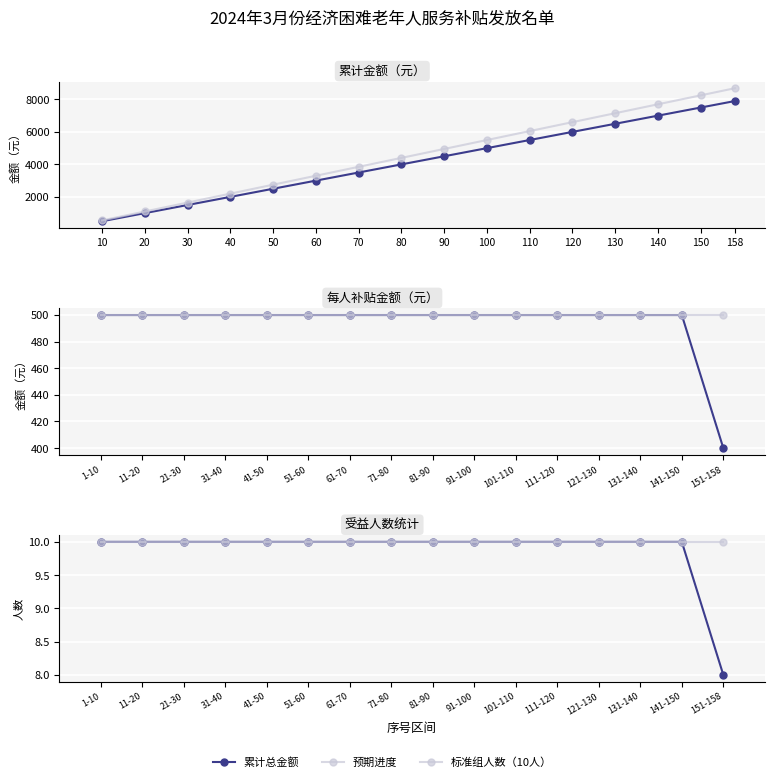

True or false: 各组合计金额 and 累计总金额 cross at least once.

False